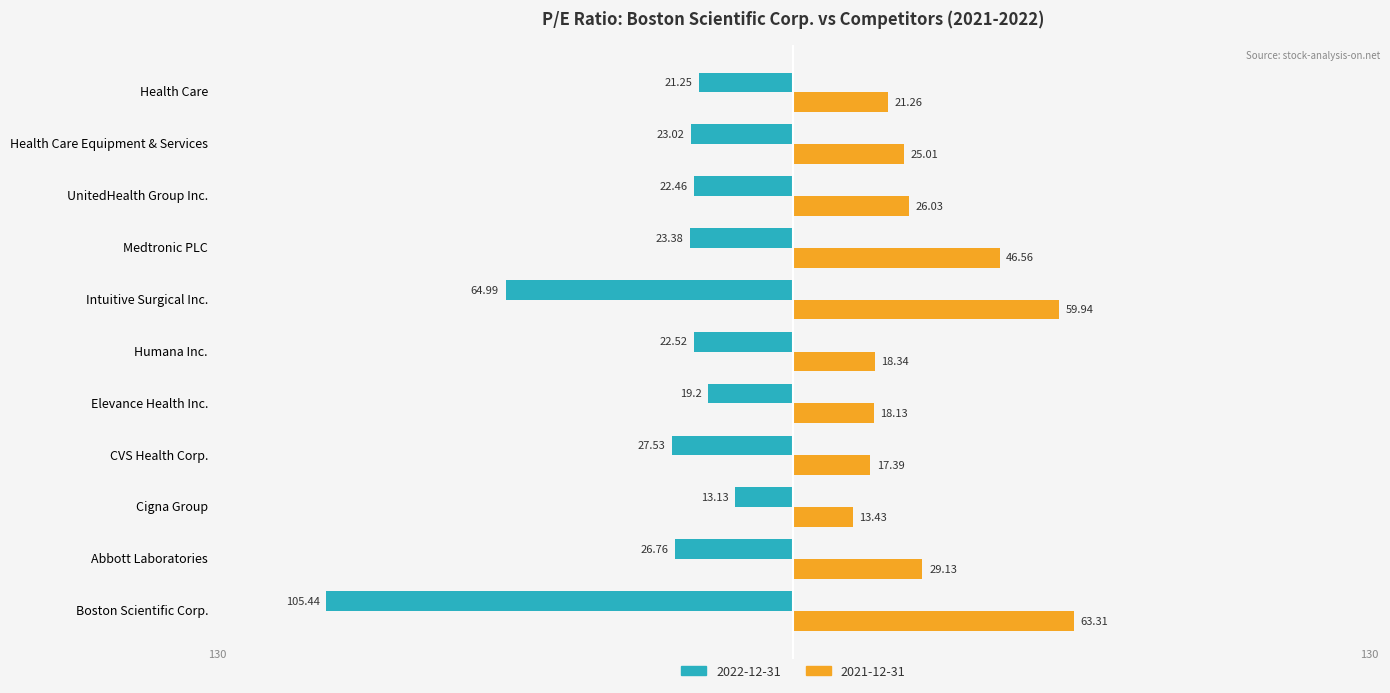

List the series in order of their overall mean, lowest first.

2022-12-31, 2021-12-31